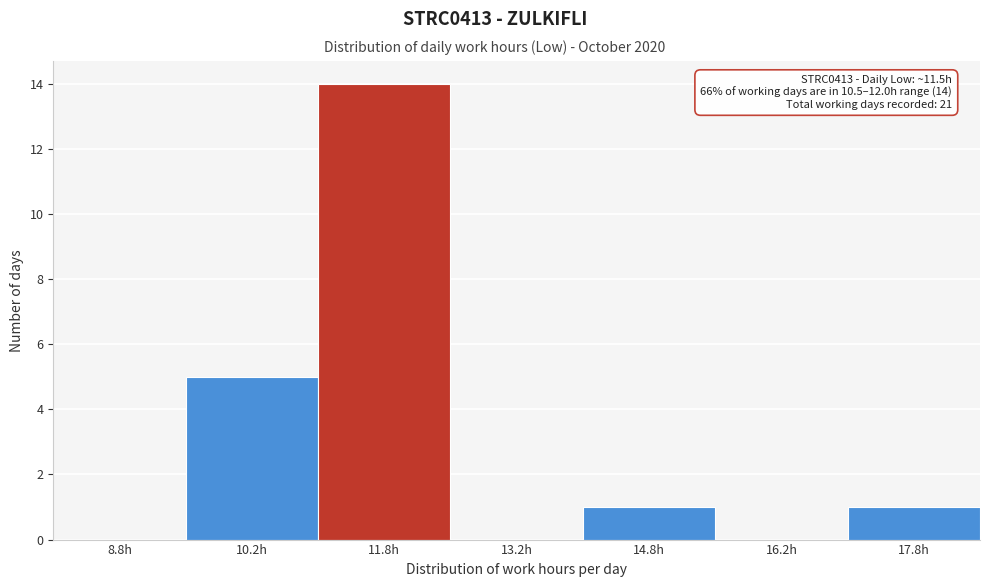

Over which range of the x-axis is the bar tallest?

11.0 to 12.5